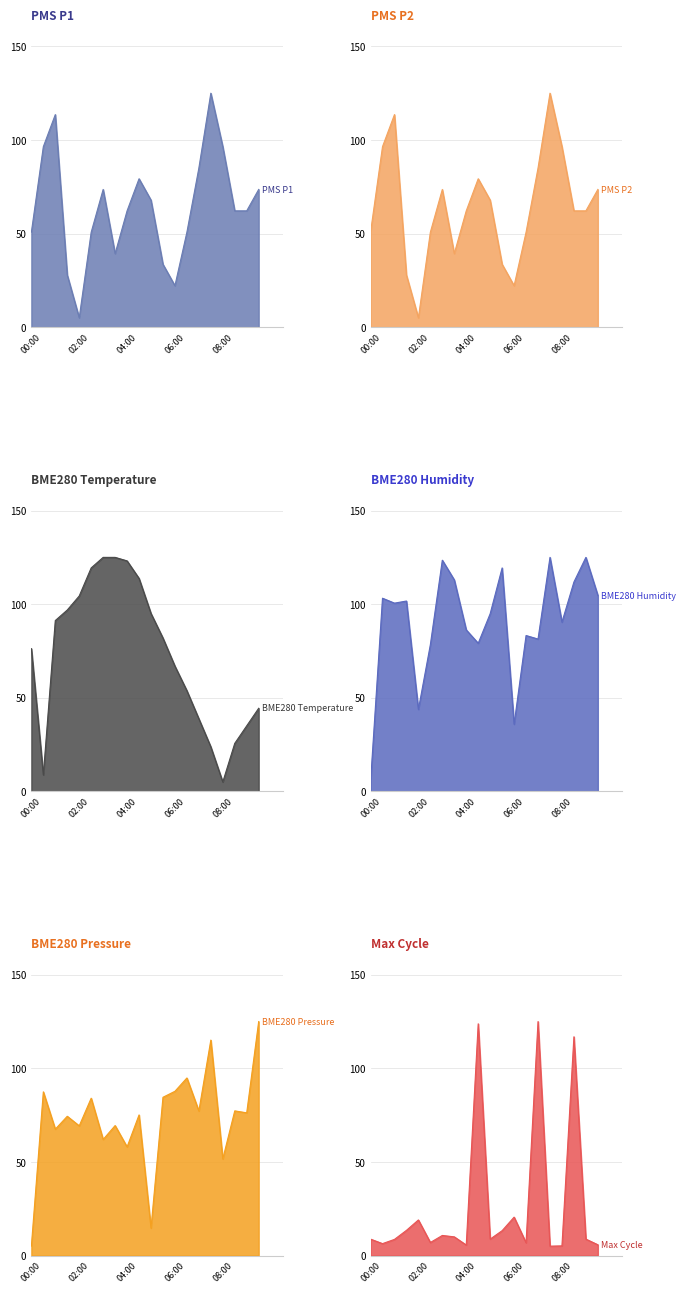

In Max_cycle, how many points are higher than both neighbors (excluding endpoints)?

6